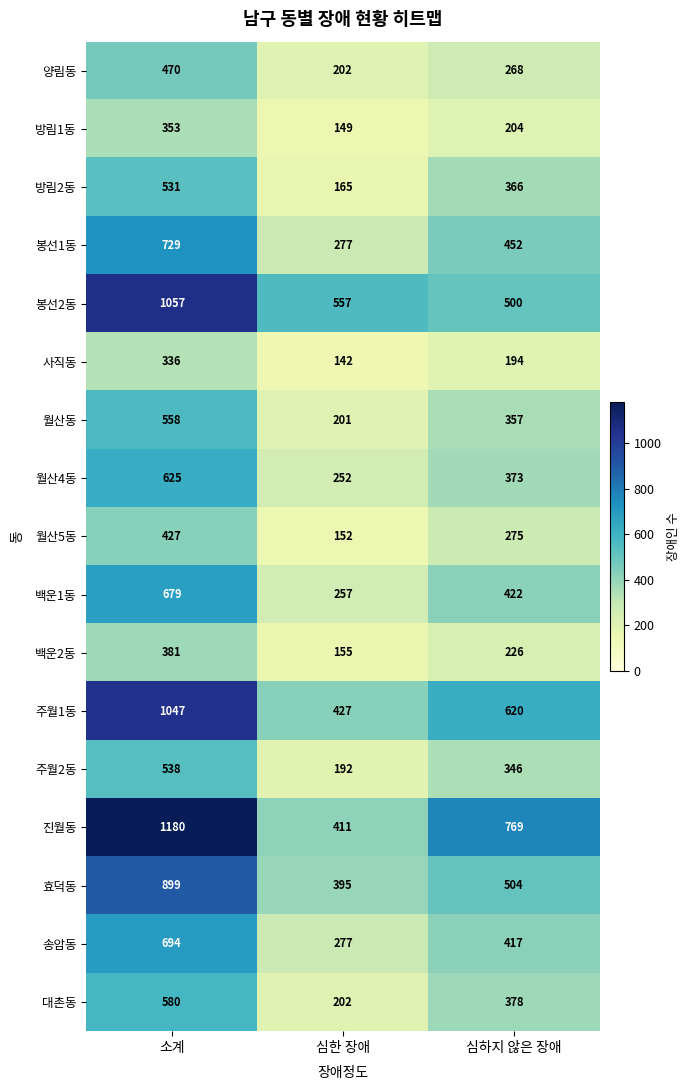

Which label corresponds to the smallest value in the chart?

심한 장애